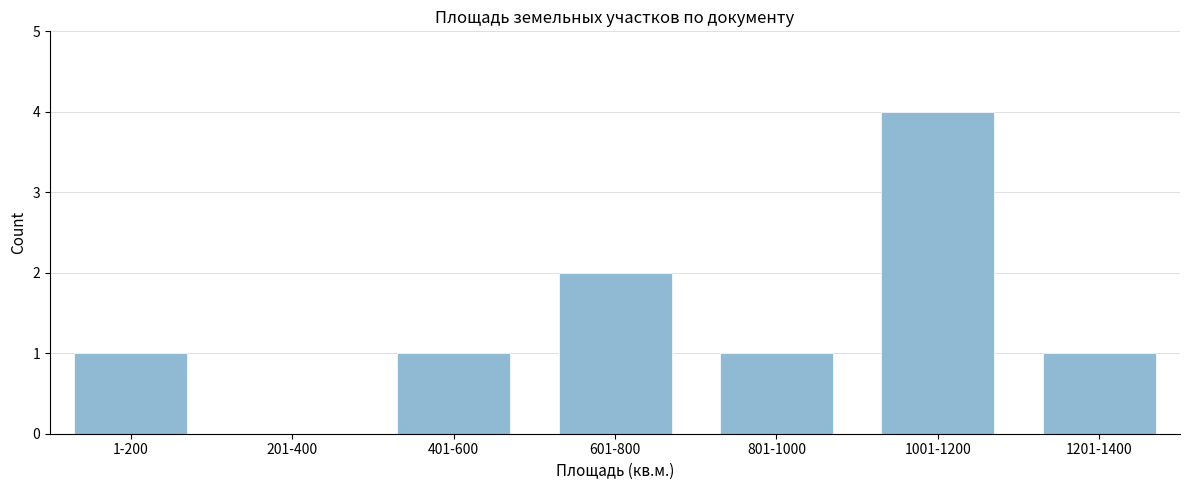

Reading left to right, what are all the values shown in this chart?

1-200=1	201-400=0	401-600=1	601-800=2	801-1000=1	1001-1200=4	1201-1400=1